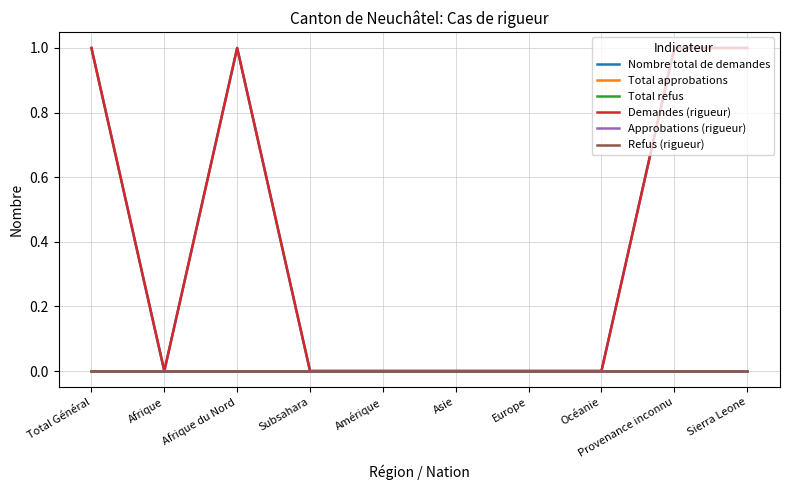

List the series in order of their peak value, lowest first.

Total approbations, Total refus, Approbations (rigueur), Refus (rigueur), Nombre total de demandes, Demandes (rigueur)